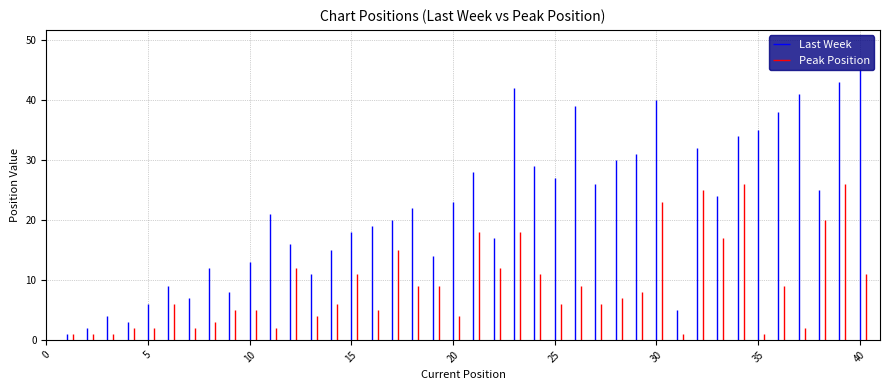

At which category does Last Week reach its first local peak?

3